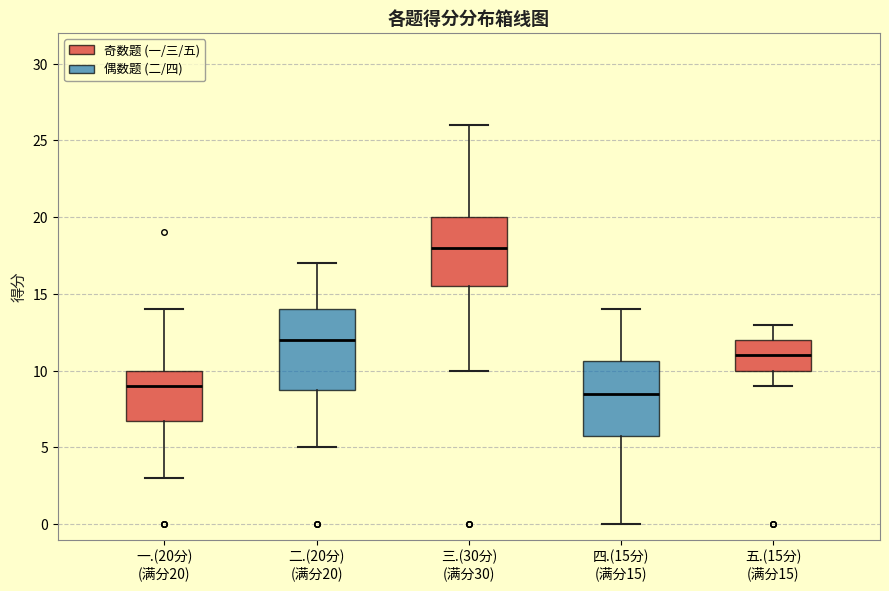

Reading left to right, read every box against the y-axis: the position of its median line, the range the box covers, and the ends of its whiskers. The values are not printed on the chart, so give them approximately, as read against the axis.

一.(20分) (满分20): median 9.0, box 7.0 to 10.0, whiskers 3.0 to 14.0
二.(20分) (满分20): median 12.0, box 9.0 to 14.0, whiskers 5.0 to 17.0
三.(30分) (满分30): median 18.0, box 15.5 to 20.0, whiskers 10.0 to 26.0
四.(15分) (满分15): median 8.5, box 6.0 to 10.5, whiskers 0.0 to 14.0
五.(15分) (满分15): median 11.0, box 10.0 to 12.0, whiskers 9.0 to 13.0